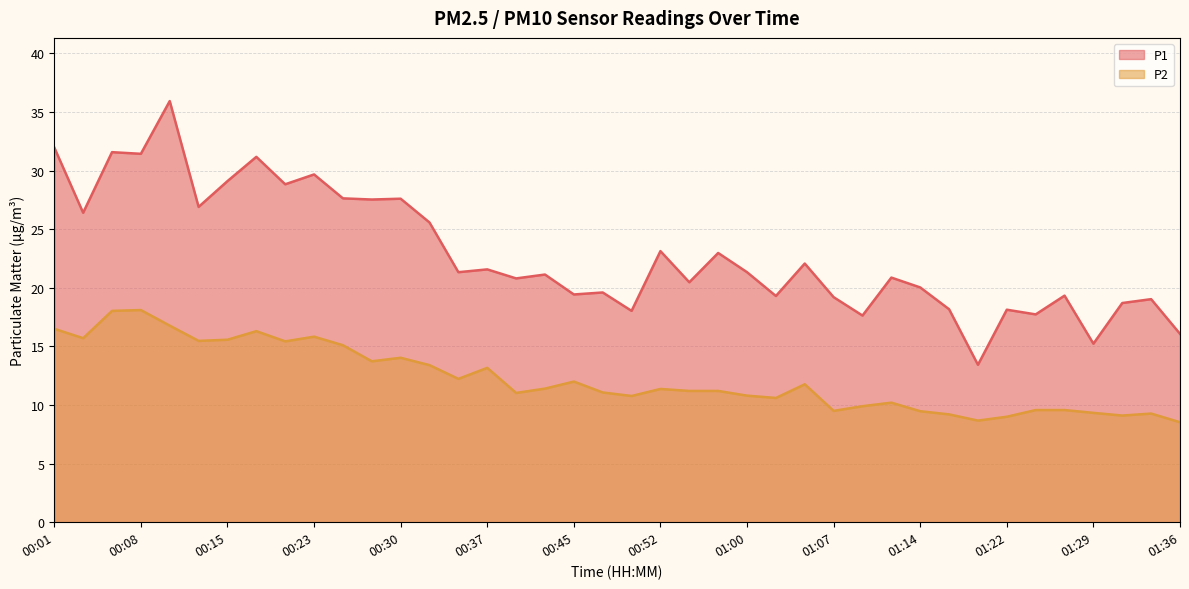

Which series has the largest range (max minus min)?

P1